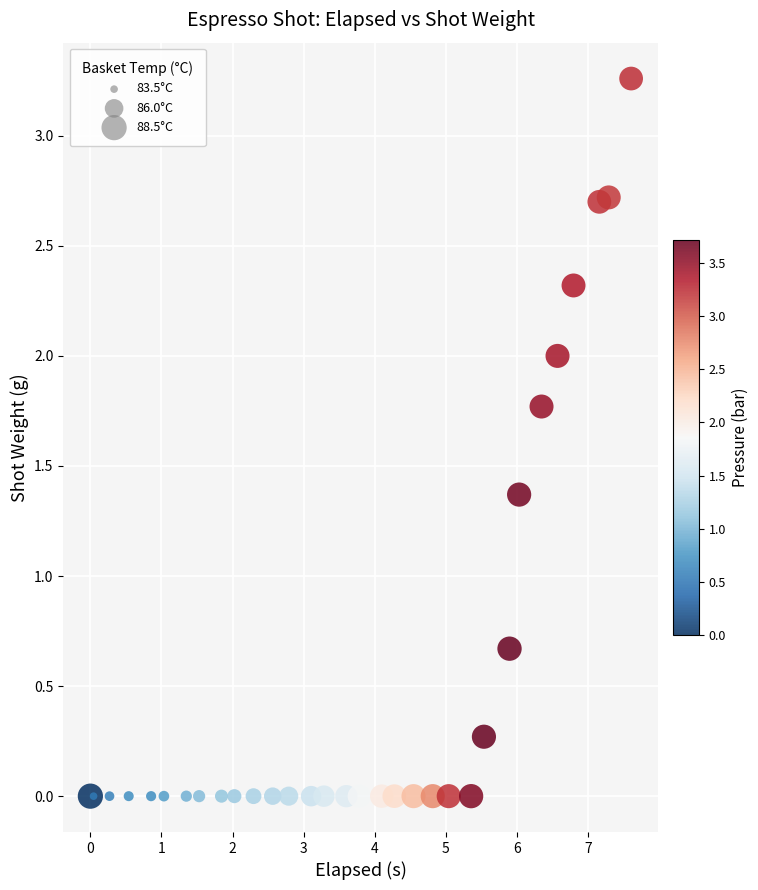

What Y value in the scatter plot is closest to 1?

0.7